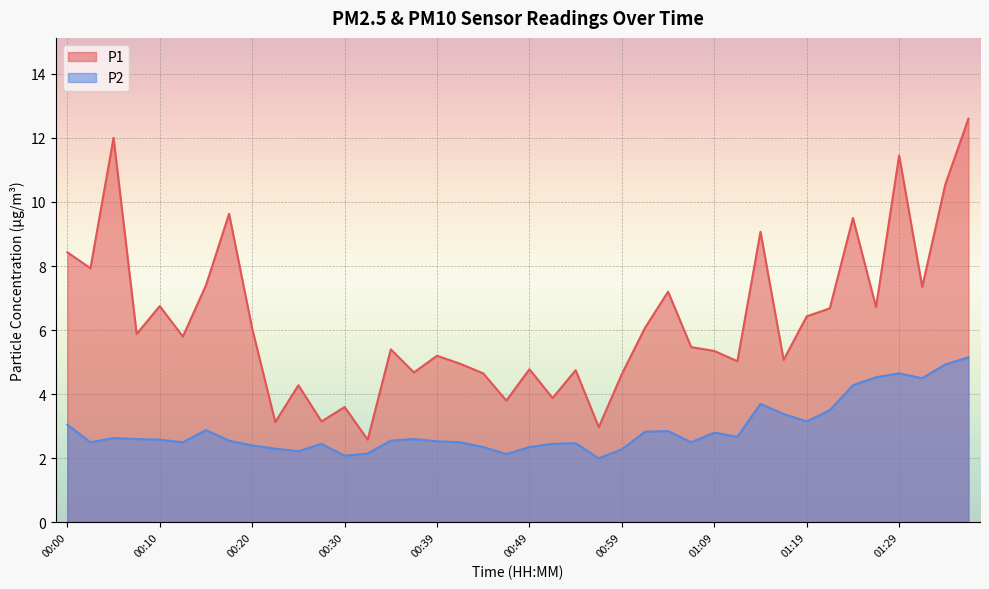

What is the sum of all P1 values?

250.8